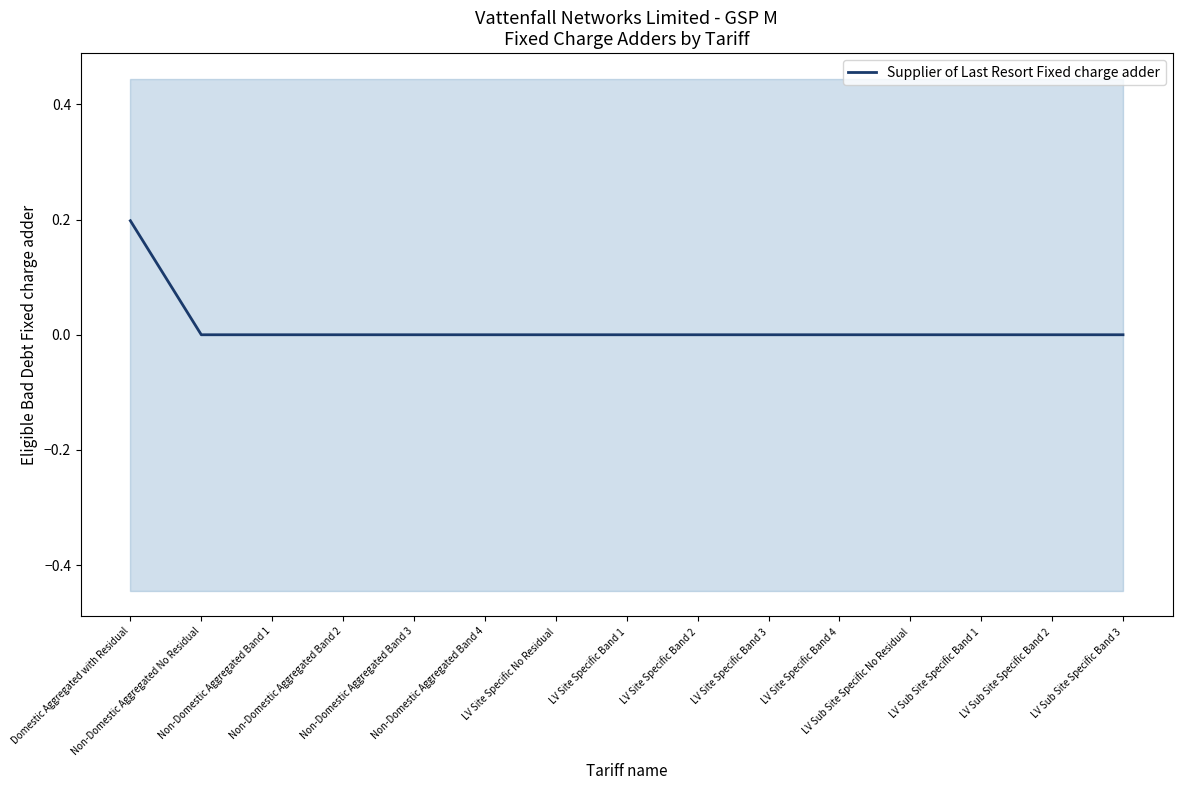

What is the label of the 5th point from the right?

LV Site Specific Band 4